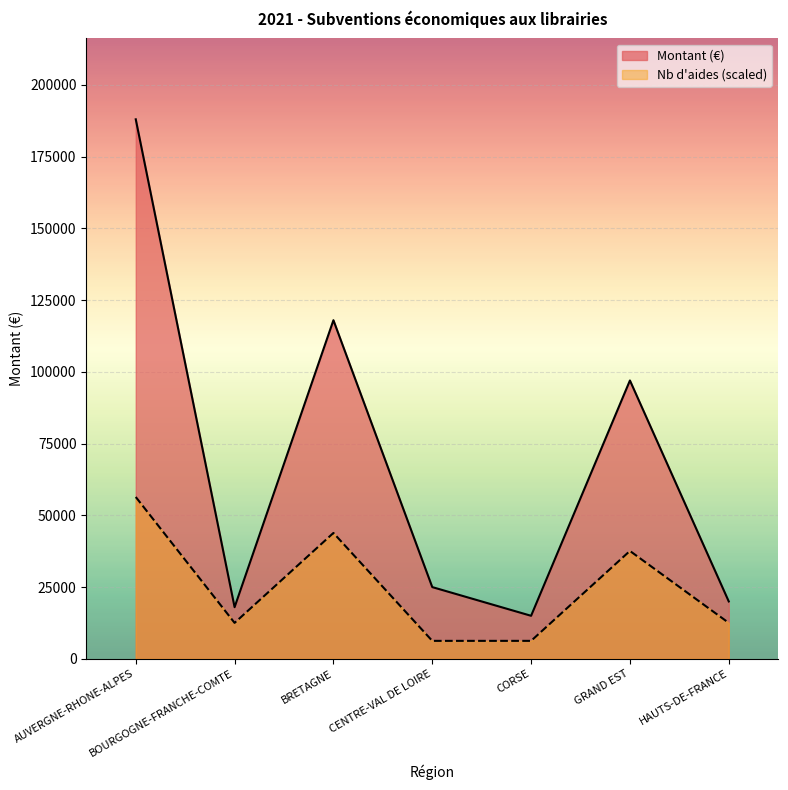

Which category has the highest value across all series?

AUVERGNE-RHONE-ALPES